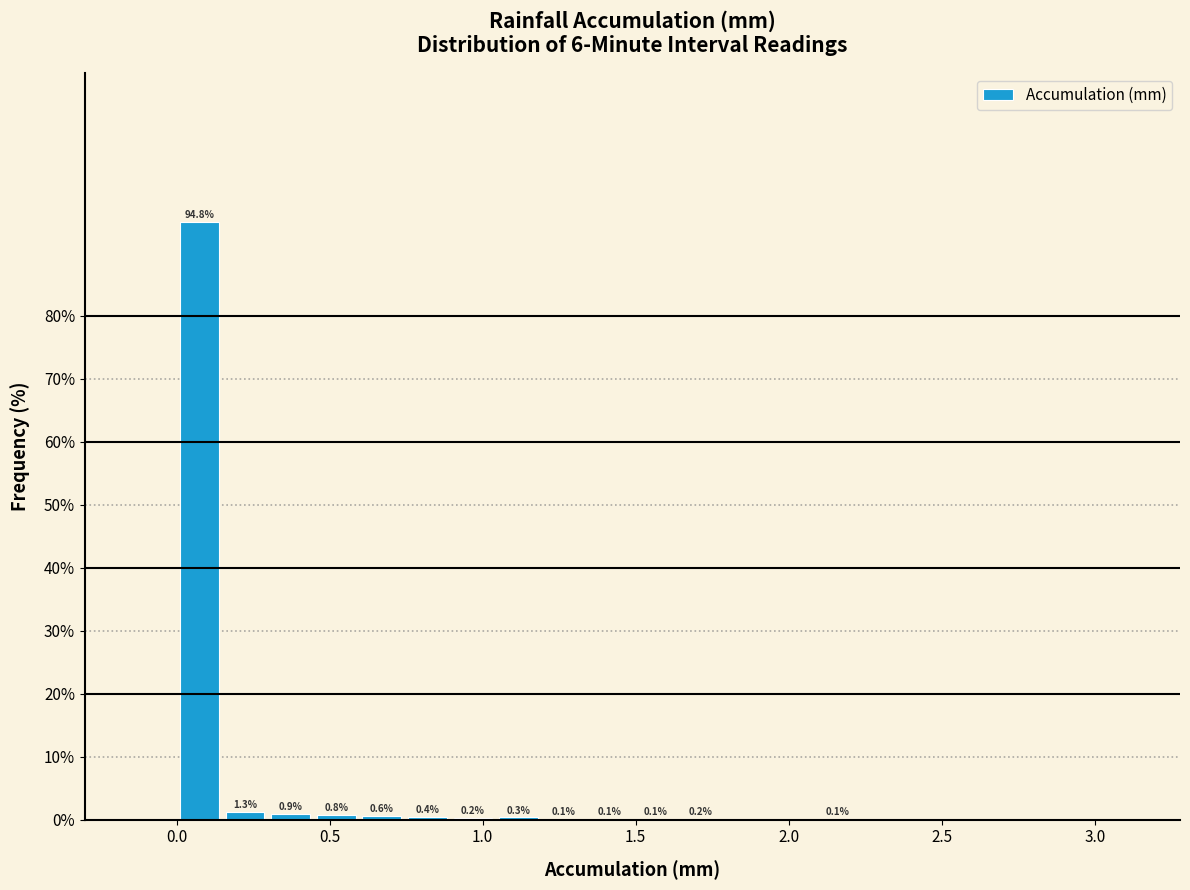

Read against the x-axis, roughly where is the centre of the tallest bar?

0.05